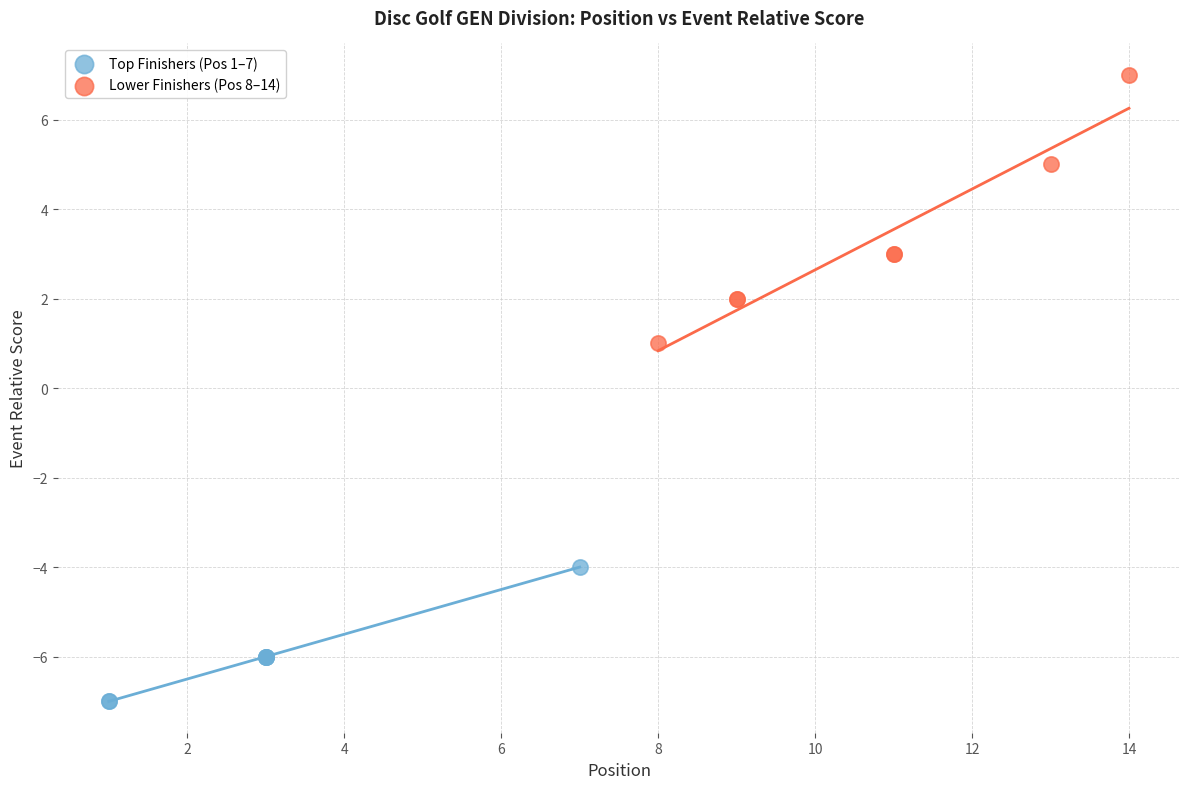

Which series contains the lowest Y value?

Top Finishers (Pos 1–7)